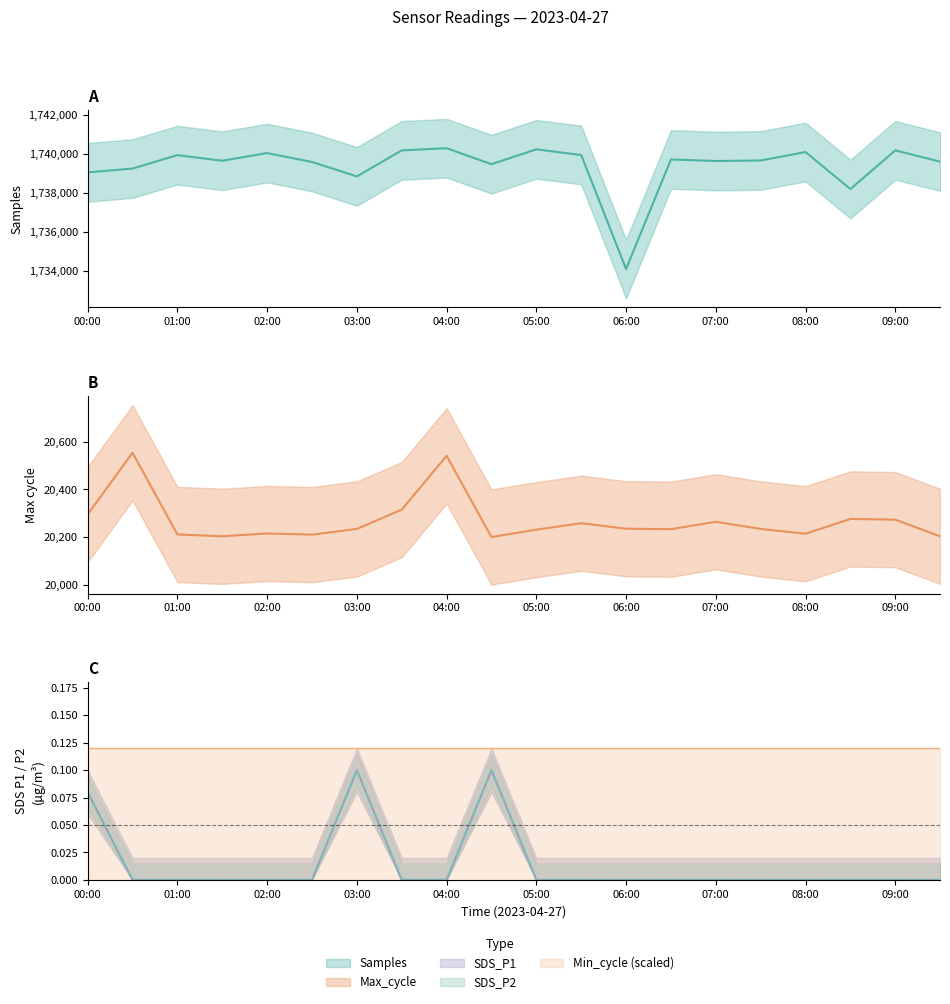

Rank the series by their maximum value, from highest to lowest.

Samples, Max_cycle, SDS_P1, SDS_P2